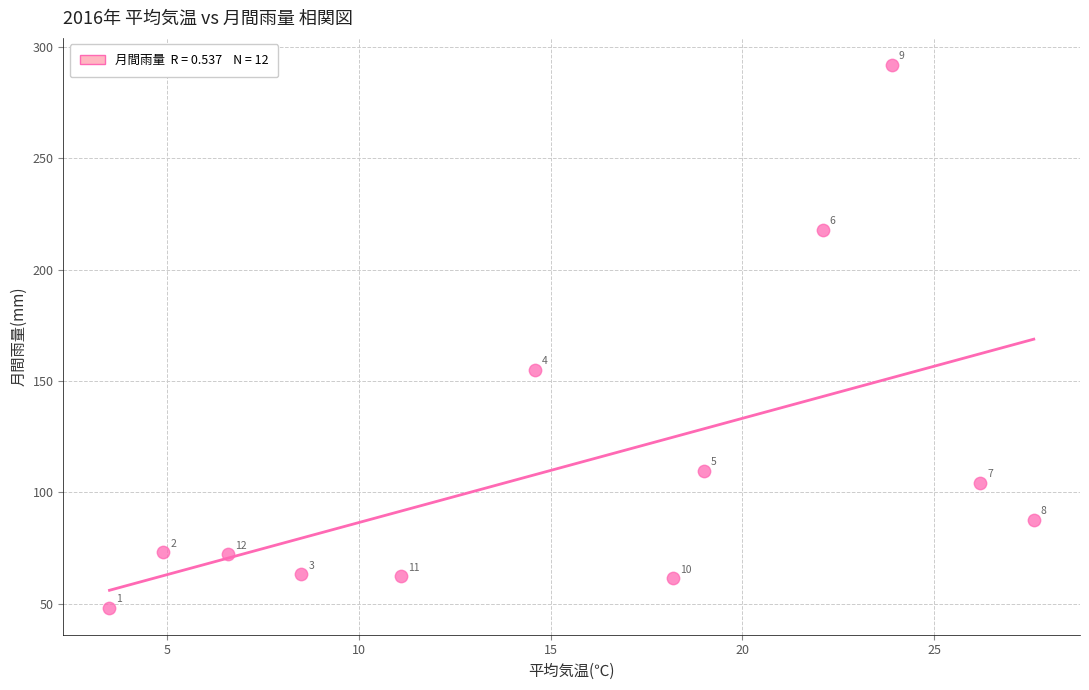

What is the range of Y values (max minus min)?

243.5